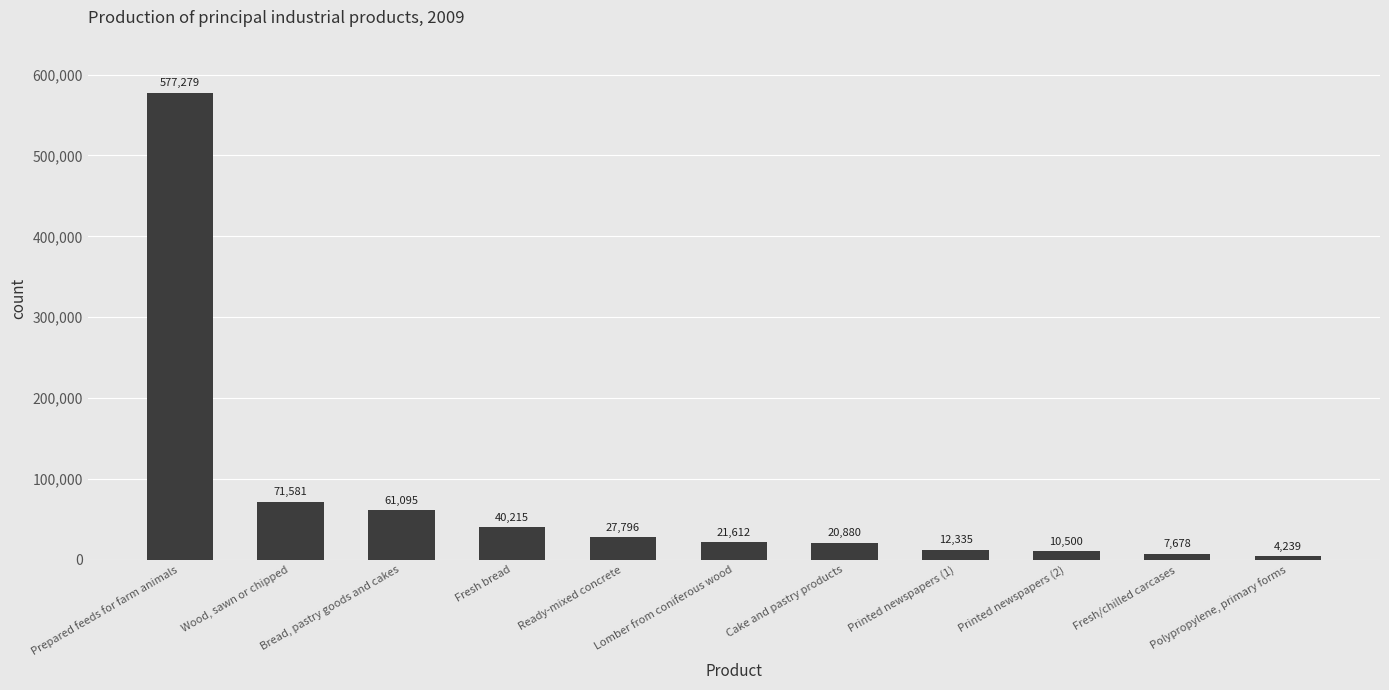

What is the greatest value displayed?

577279